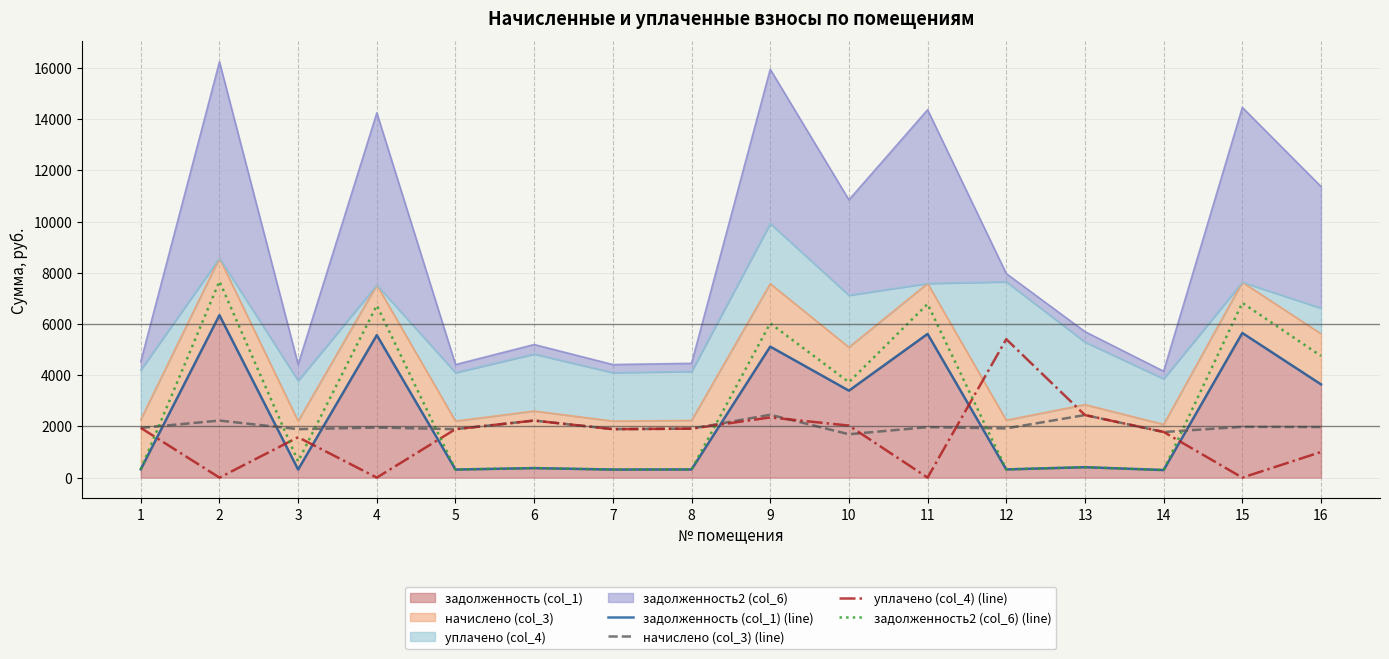

Which label corresponds to the largest value in the chart?

2